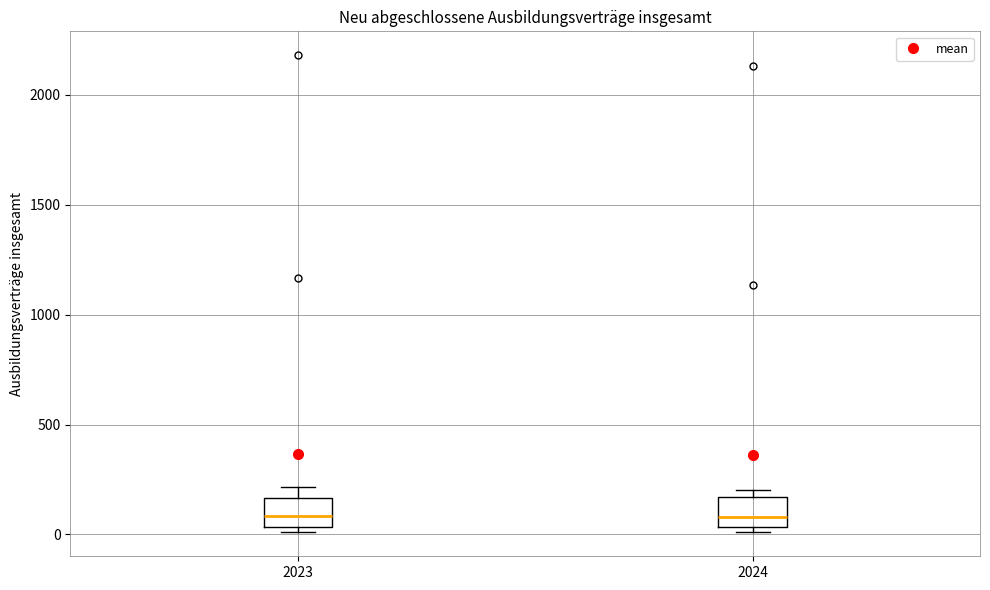

Reading left to right, read every box against the y-axis: the position of its median line, the range the box covers, and the ends of its whiskers. The values are not printed on the chart, so give them approximately, as read against the axis.

2023: median 100, box 50 to 150, whiskers 0 to 200
2024: median 100, box 50 to 150, whiskers 0 to 200